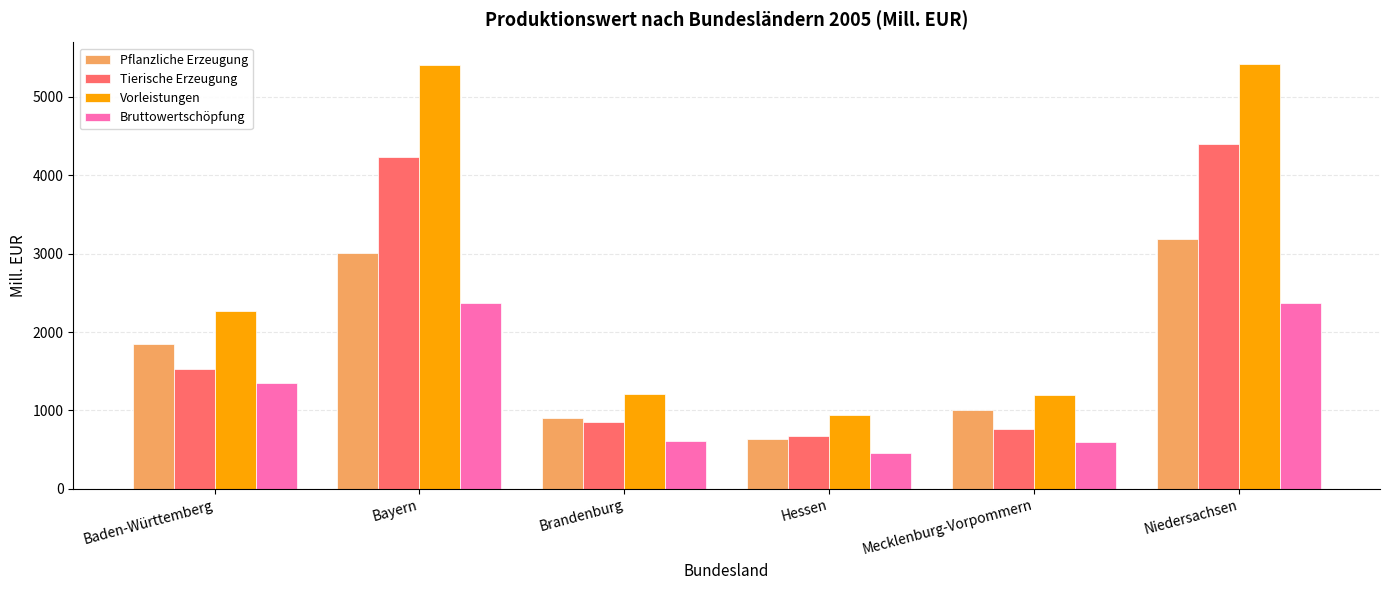

What is the difference between the Pflanzliche Erzeugung values at Hessen and Baden-Württemberg?

1221